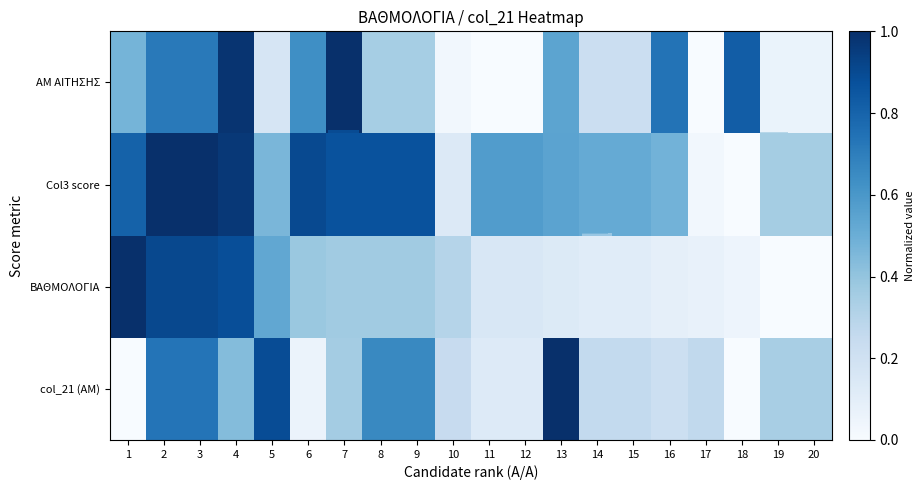

Which series has the largest range (max minus min)?

row_0